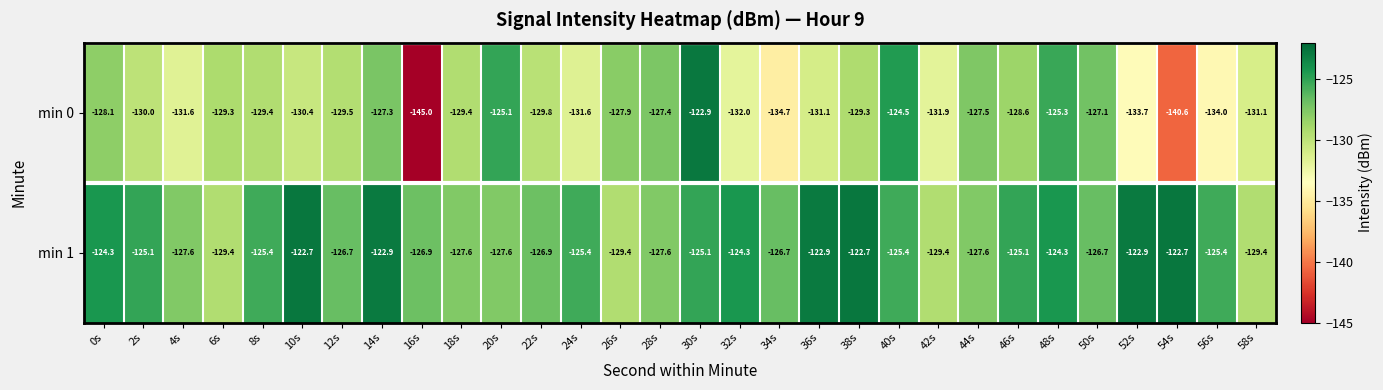

The value of min 1 at 44s is -127.6. True or false?

True